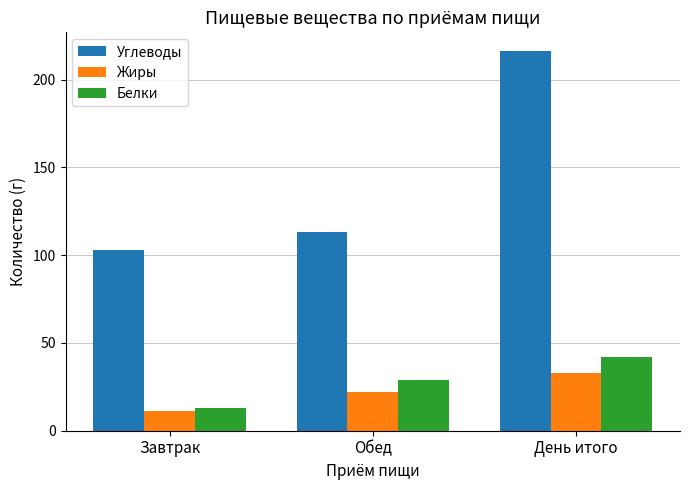

What is the approximate value of Белки at День итого?

41.8